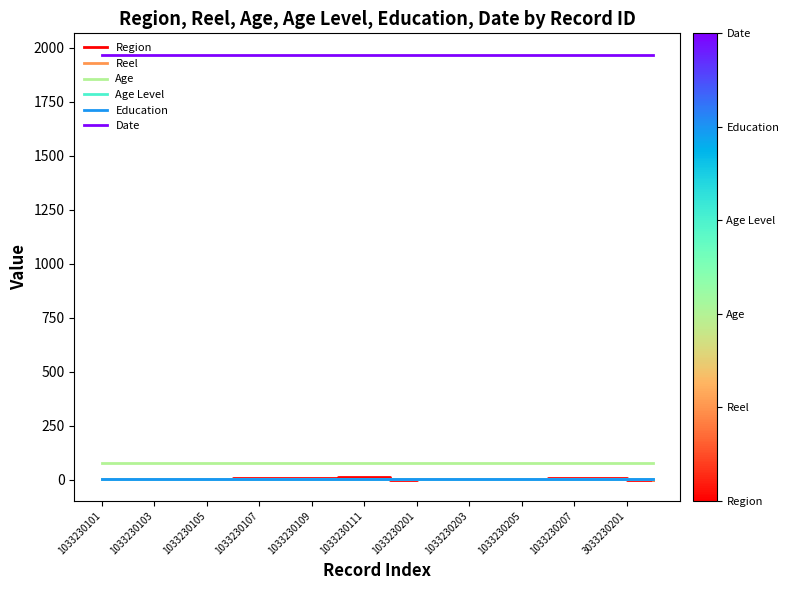

Which series has the largest range (max minus min)?

Region